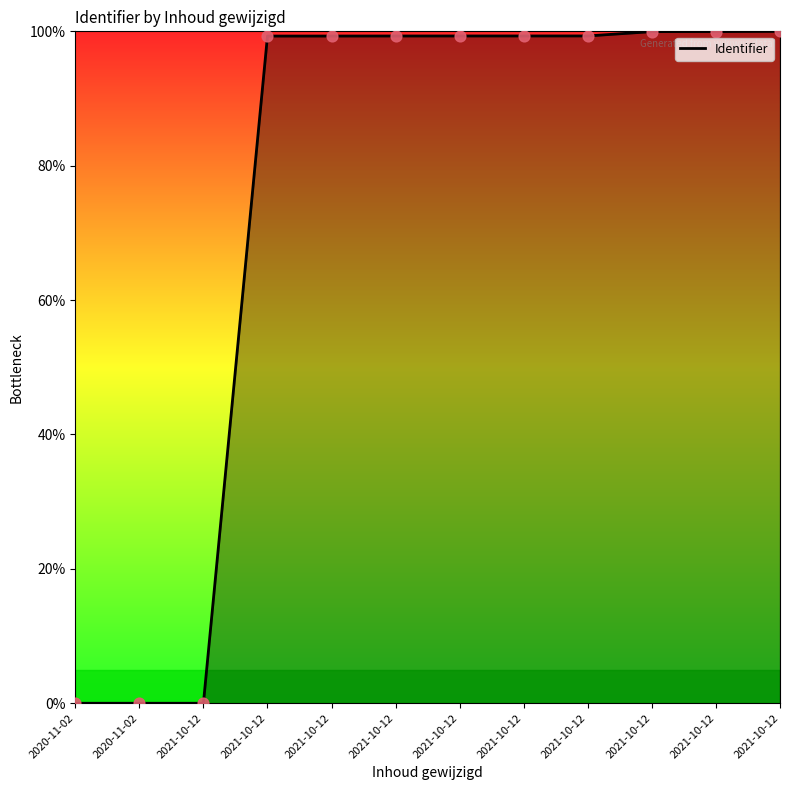

Is this an area chart (filled region under the line)?

Yes